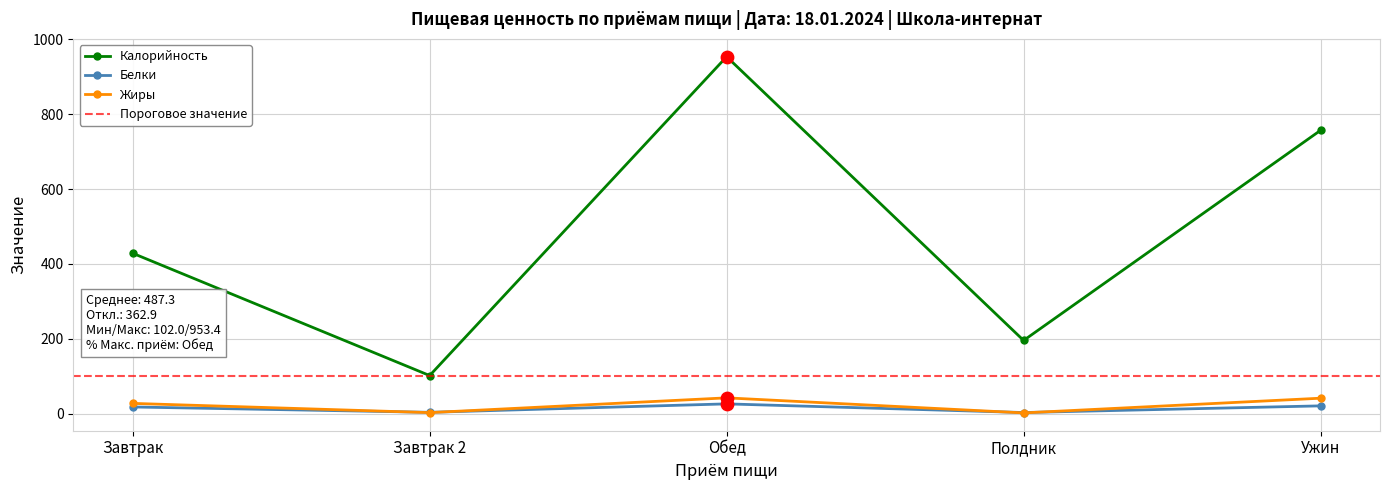

What are all the series names shown in the legend?

Калорийность, Белки, Жиры